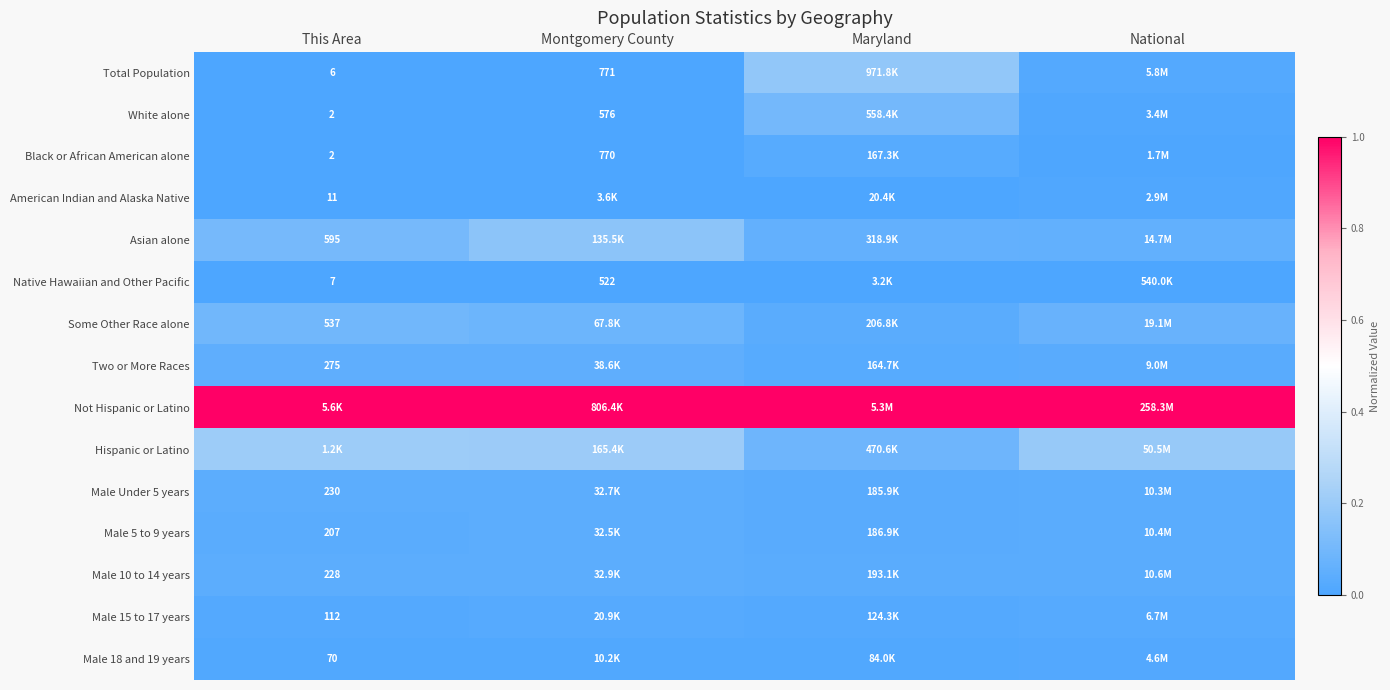

What is the spread (max minus min) of values at This Area?

1.0